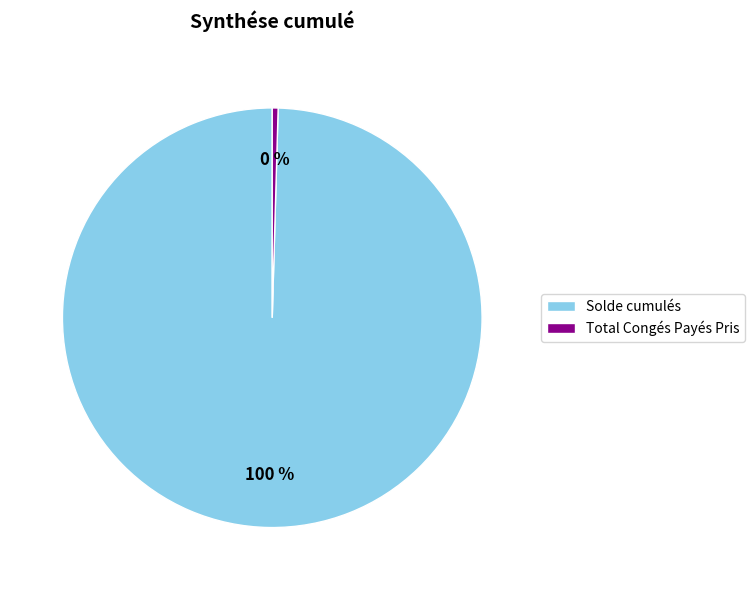

Rank the categories by value from highest to lowest.

Solde cumulés, Total Congés Payés Pris